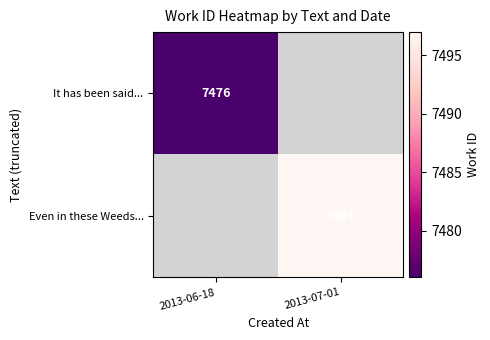

Which has a higher value, 2013-06-18 or 2013-07-01?

2013-07-01